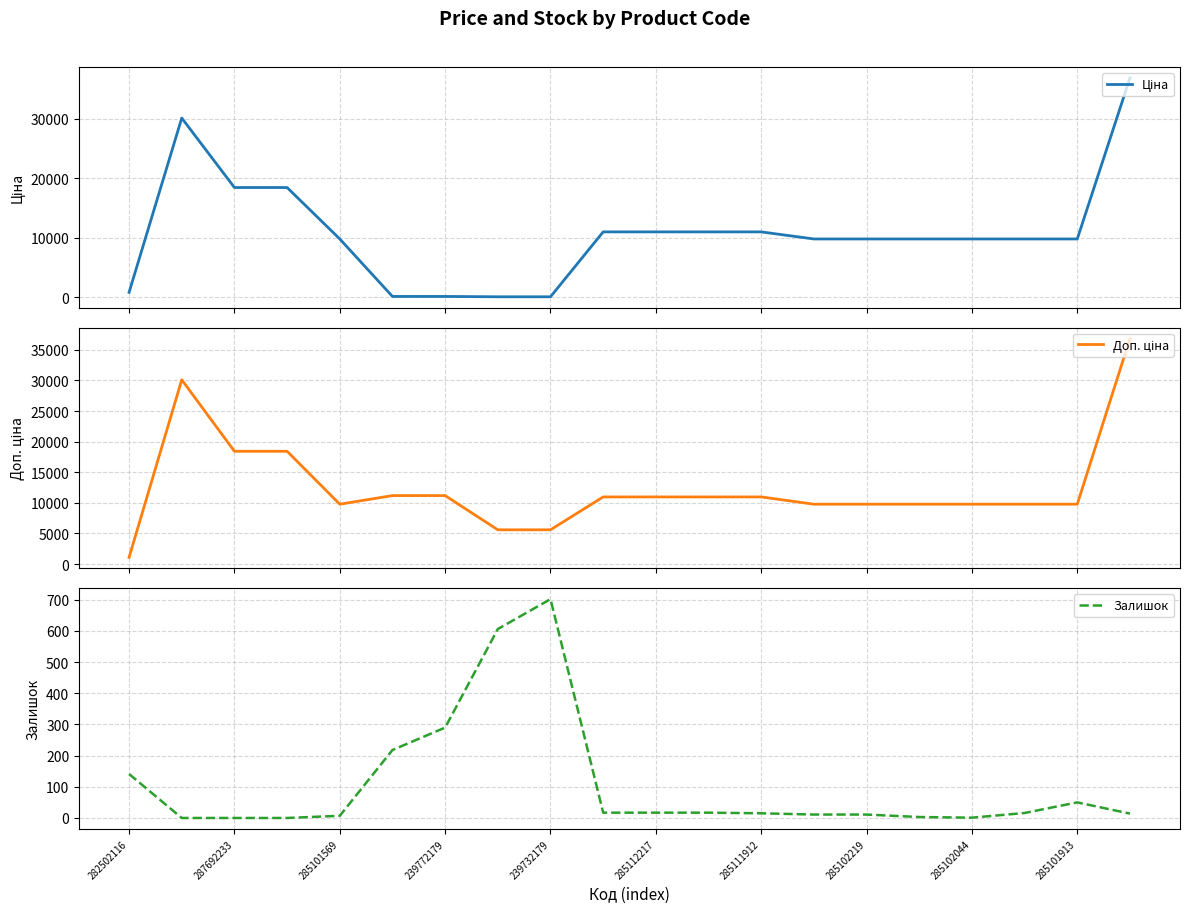

Which series has the largest range (max minus min)?

Ціна